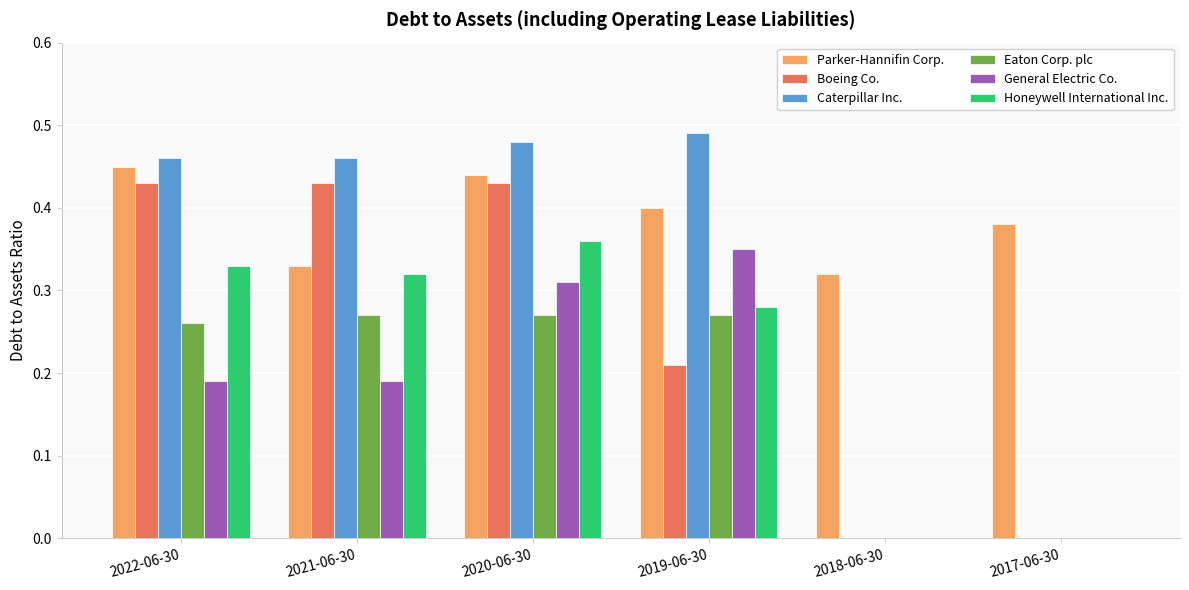

How many data points does each series have?

6